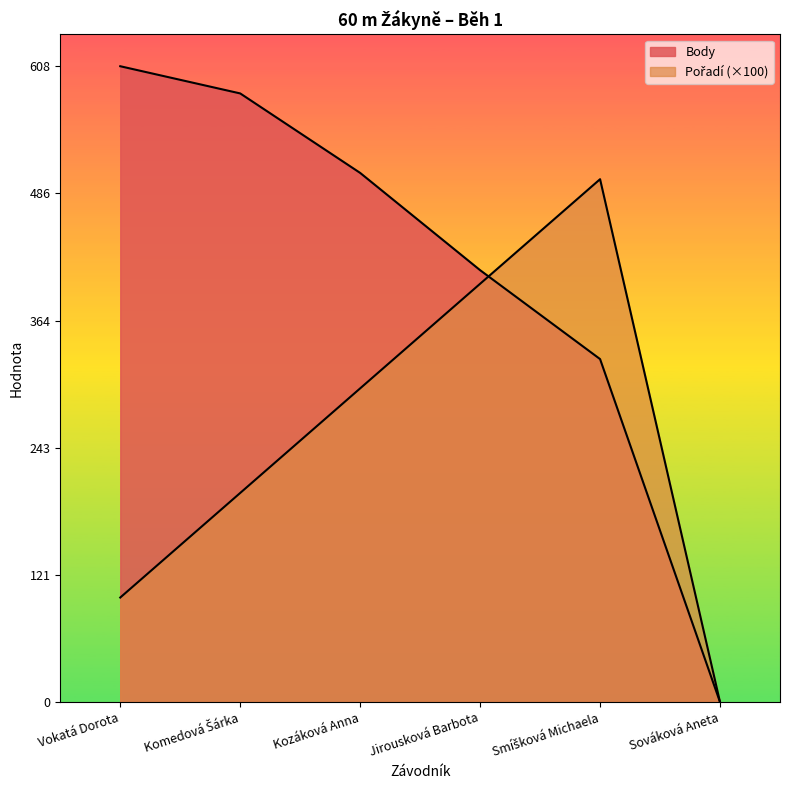

List the labels in order of Body value, largest first.

Vokatá Dorota, Komedová Šárka, Kozáková Anna, Jirousková Barbota, Smíšková Michaela, Sováková Aneta